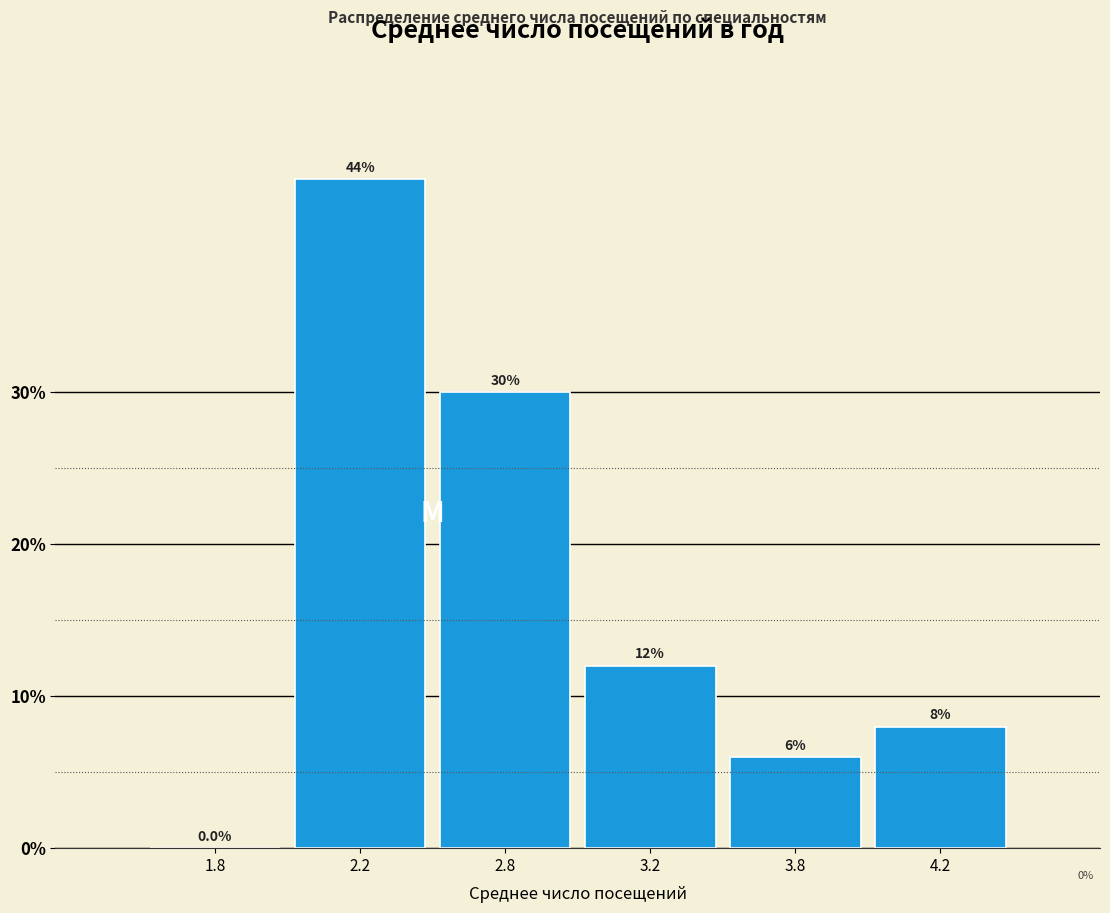

Reading left to right, transcribe all the data shown in this chart.

1.8=0	2.2=44	2.8=30	3.2=12	3.8=6	4.2=8